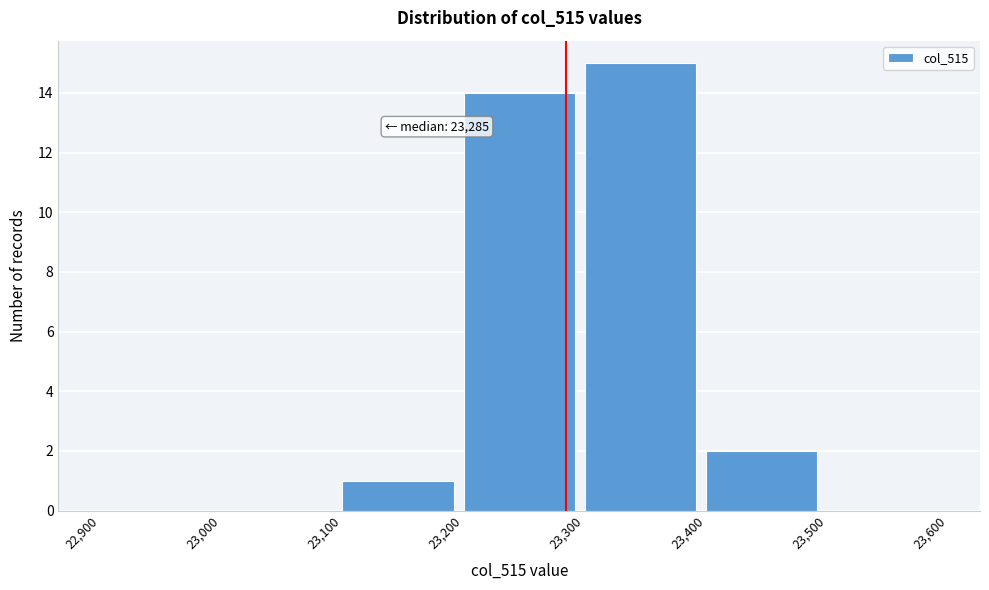

Which range on the x-axis has the tallest bar?

23,300 to 23,400